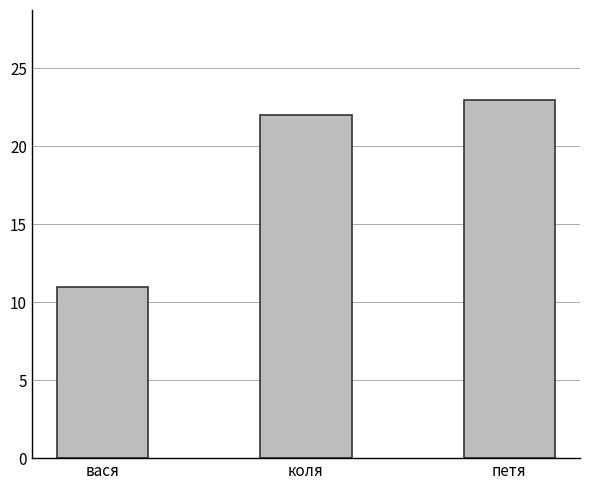

How many distinct data groups are displayed?

1